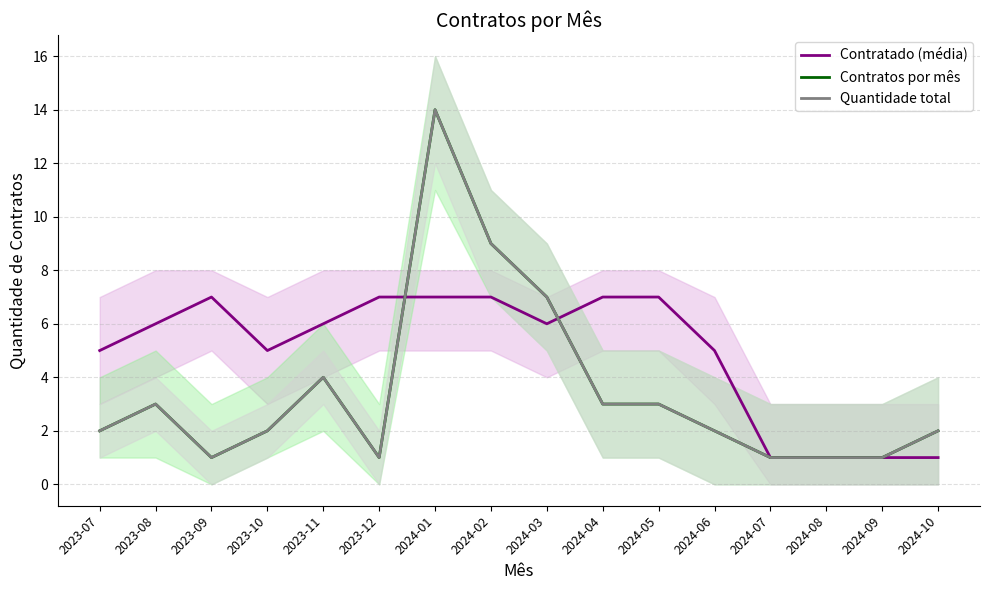

The value of Contratos por mês at 2024-04 is 3. True or false?

True